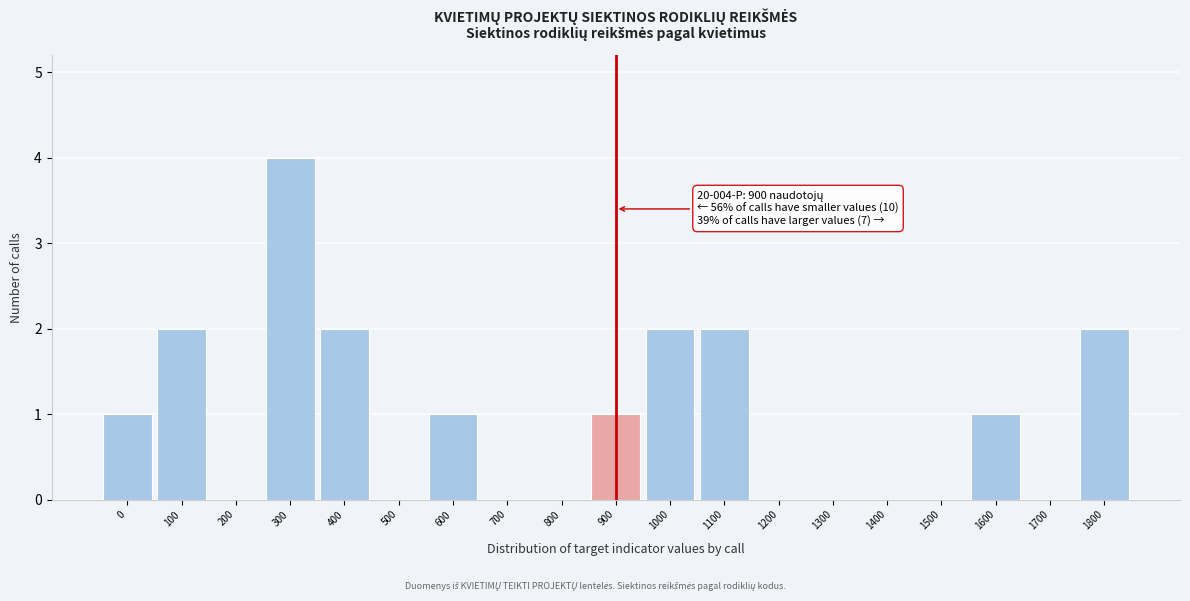

Reading left to right, extract all data points from this chart.

0=1	100=2	200=0	300=4	400=2	500=0	600=1	700=0	800=0	900=1	1000=2	1100=2	1200=0	1300=0	1400=0	1500=0	1600=1	1700=0	1800=2